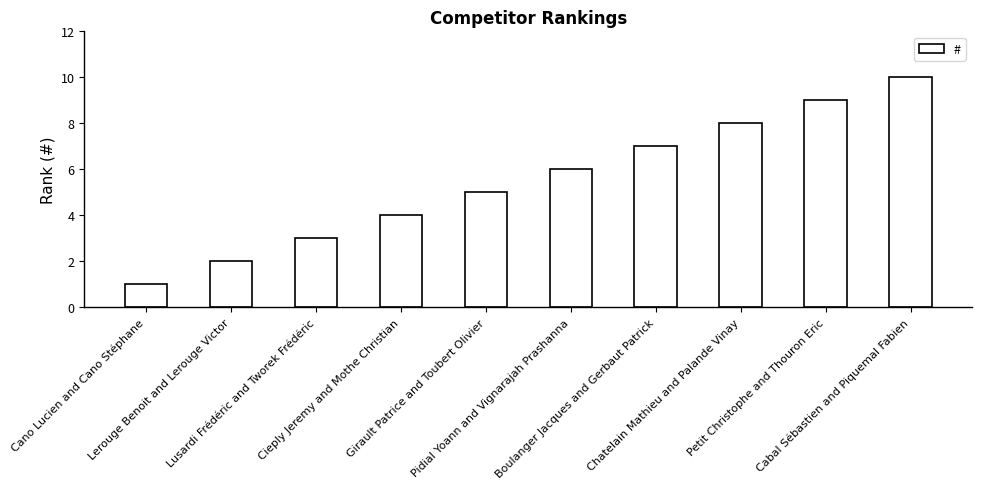

Reading left to right, list all the values displayed in this chart.

Cano Lucien and Cano Stéphane=1	Lerouge Benoit and Lerouge Victor=2	Lusardi Frédéric and Tworek Frédéric=3	Cieply Jeremy and Mothe Christian=4	Girault Patrice and Toubert Olivier=5	Pidial Yoann and Vignarajah Prashanna=6	Boulanger Jacques and Gerbaut Patrick=7	Chatelain Mathieu and Palande Vinay=8	Petit Christophe and Thouron Eric=9	Cabal Sébastien and Piquemal Fabien=10